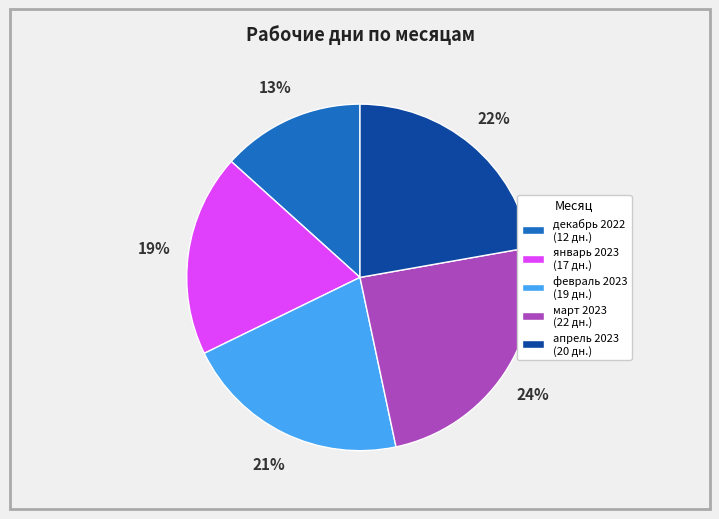

Rank the categories by value from highest to lowest.

март 2023, апрель 2023, февраль 2023, январь 2023, декабрь 2022